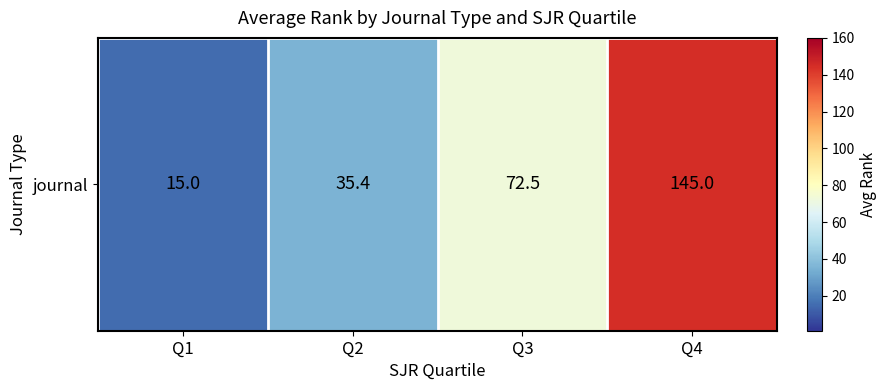

What is the difference between the values at Q1 and Q2?

20.4